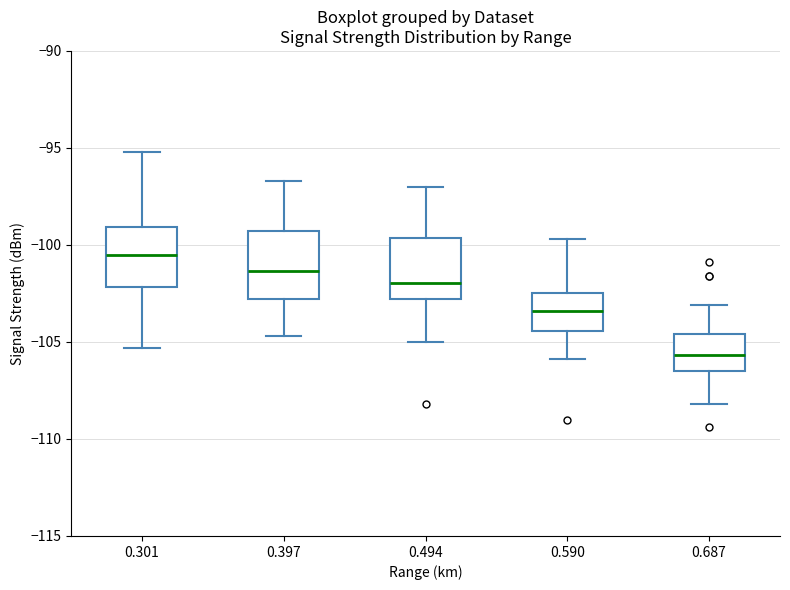

Which box's median line is the lowest?

0.687